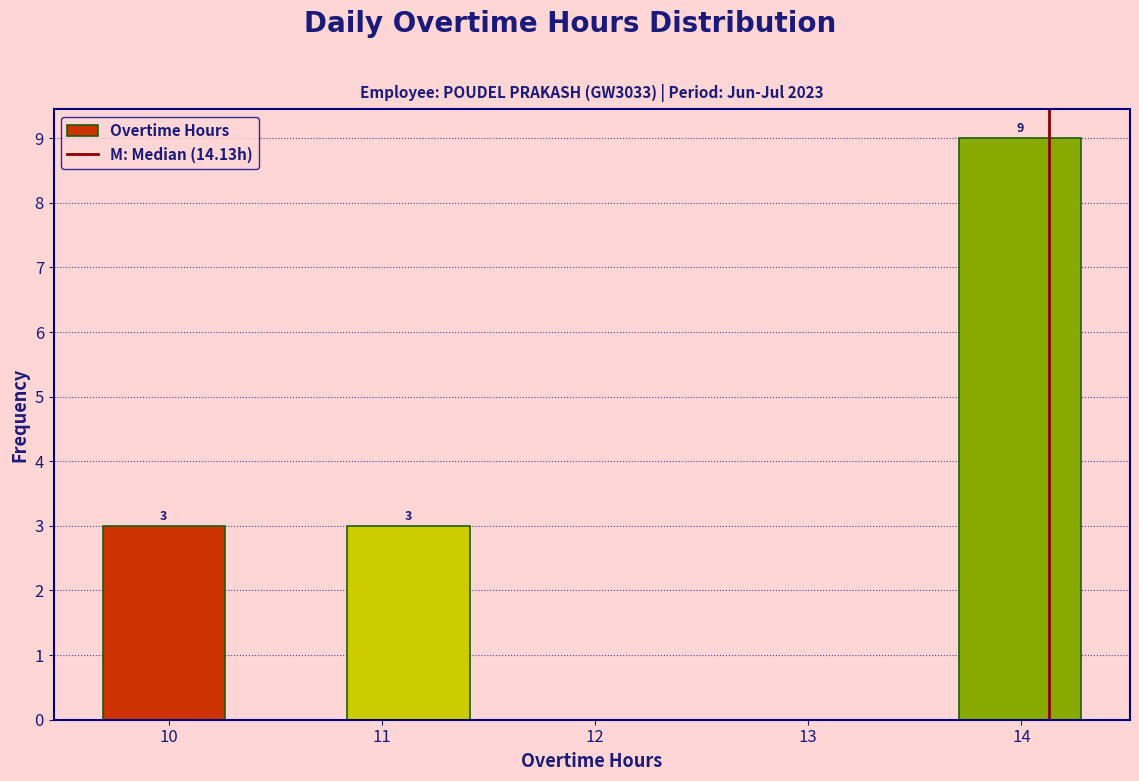

Which range on the x-axis has the tallest bar?

13.7 to 14.3